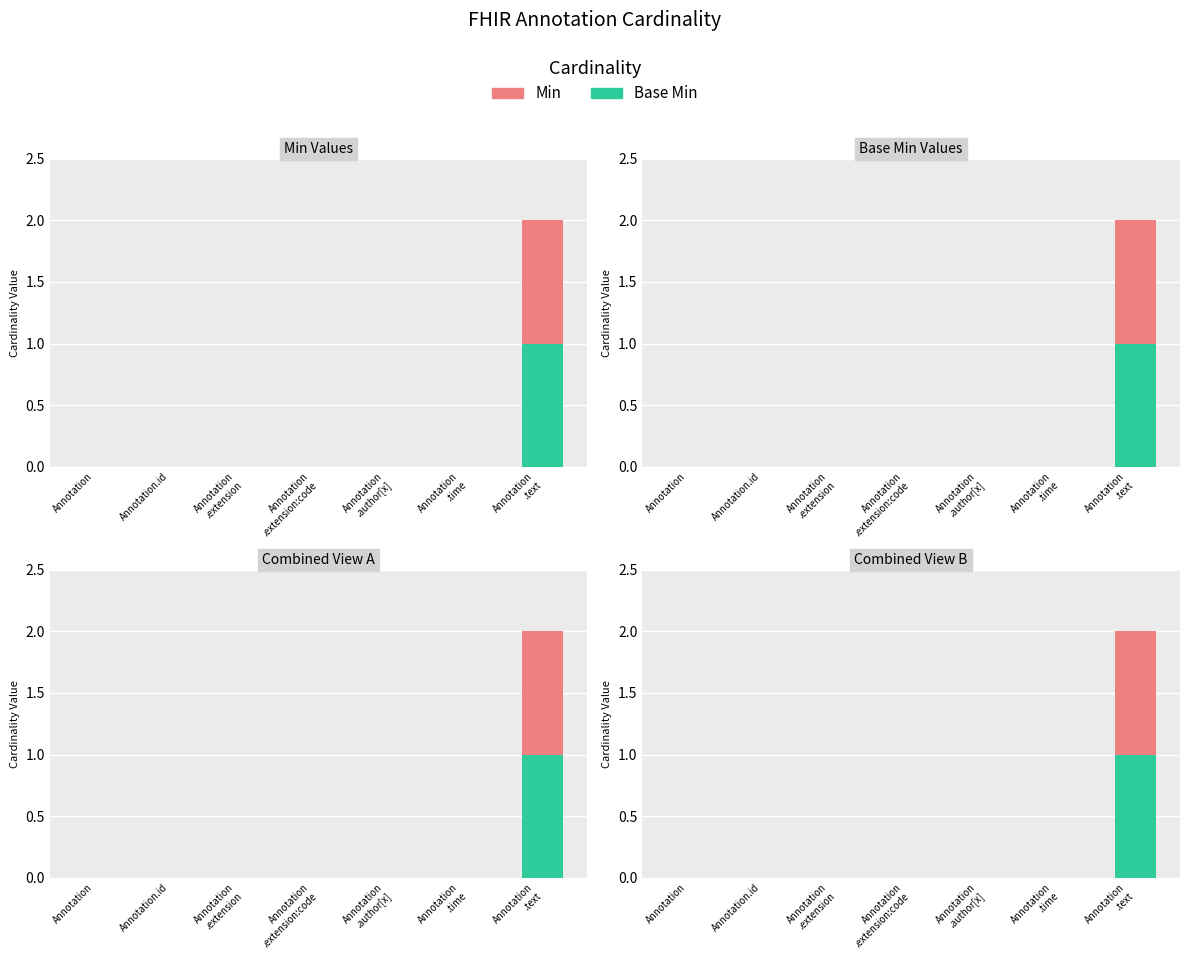

What is the label of the 3rd bar from the left?

Annotation
.extension